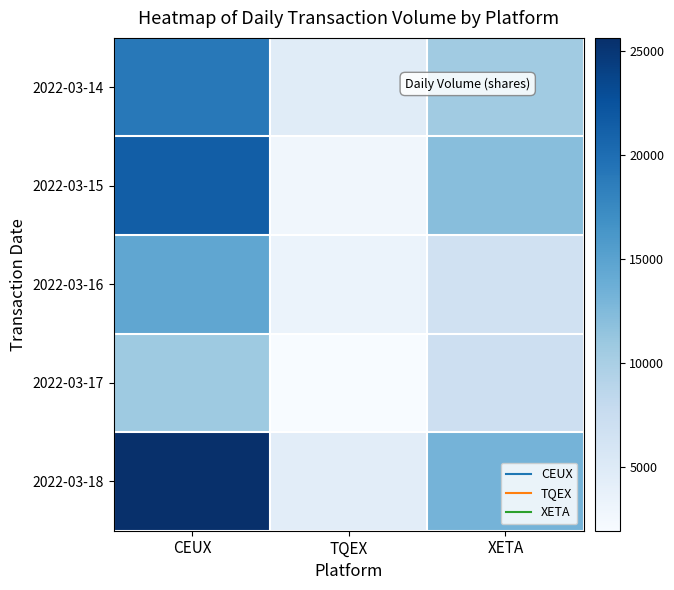

Reading right to left, transcribe all the data shown in this chart.

2022-03-14: XETA=10584	TQEX=4662	CEUX=19051
2022-03-15: XETA=12060	TQEX=2734	CEUX=21451
2022-03-16: XETA=6605	TQEX=3406	CEUX=14594
2022-03-17: XETA=6959	TQEX=1947	CEUX=10795
2022-03-18: XETA=13194	TQEX=4384	CEUX=25616